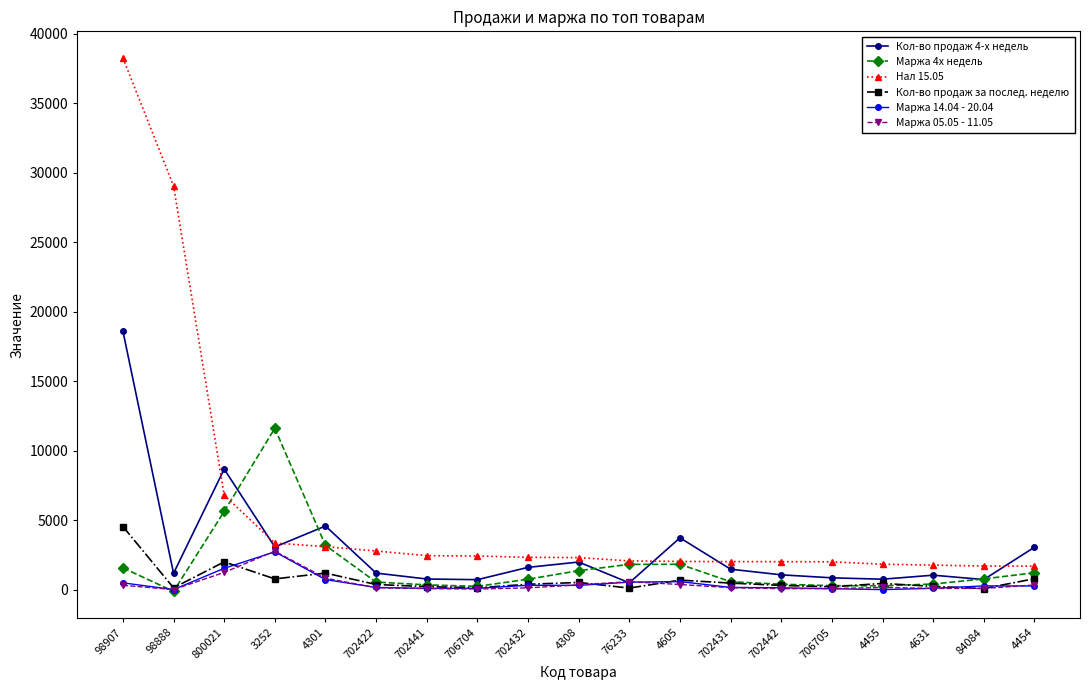

What is the greatest value displayed?

38248.0